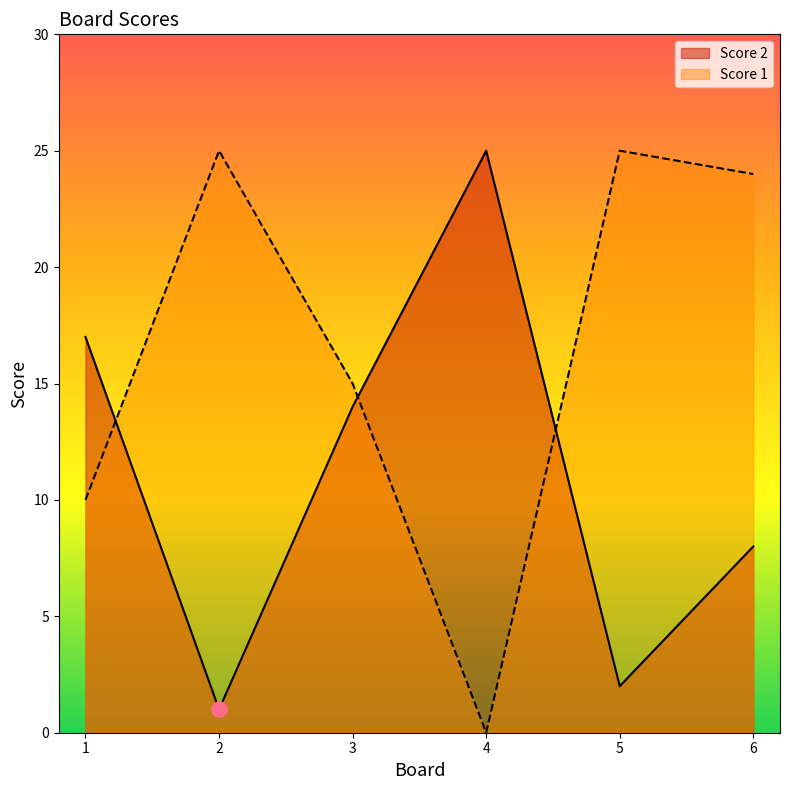

Which series has the largest total across all categories?

Score 1